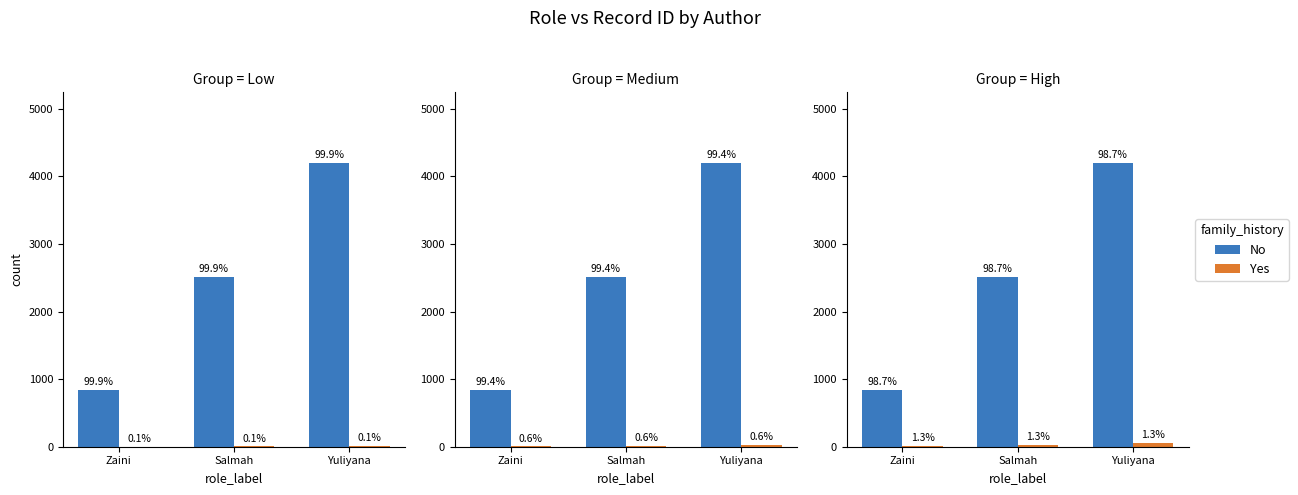

List the series in order of their overall mean, highest first.

No, Yes